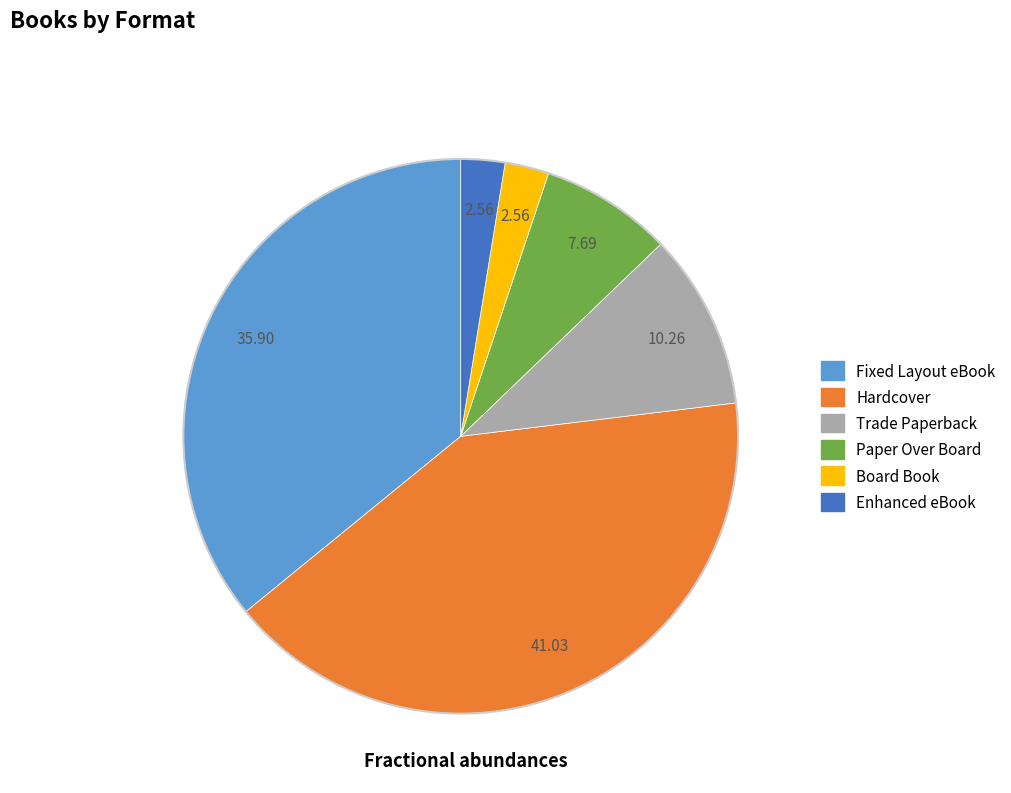

Is there a majority slice in this chart?

No